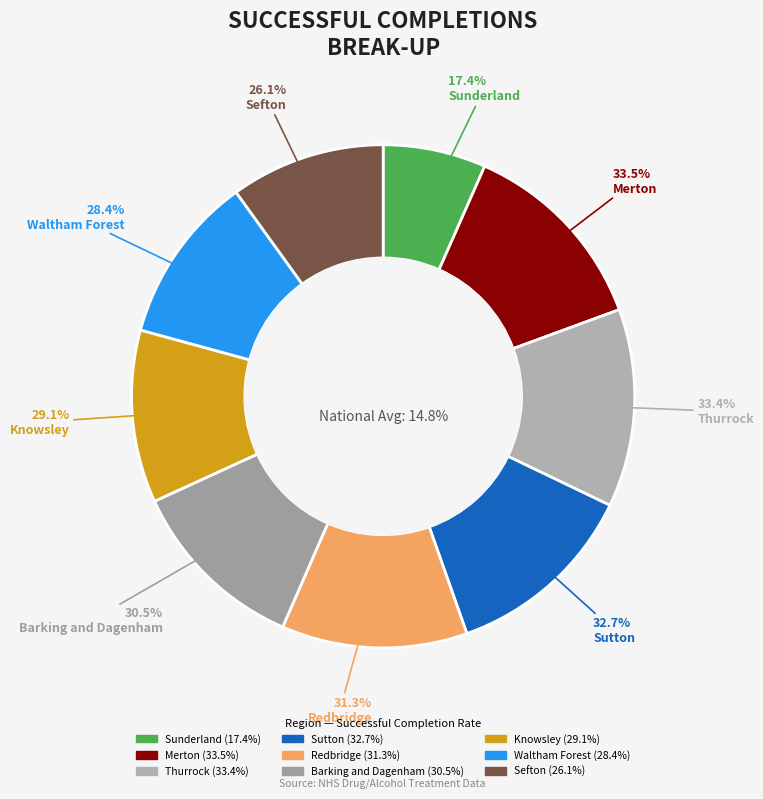

What portion of the pie excludes Barking and Dagenham?

88.4%